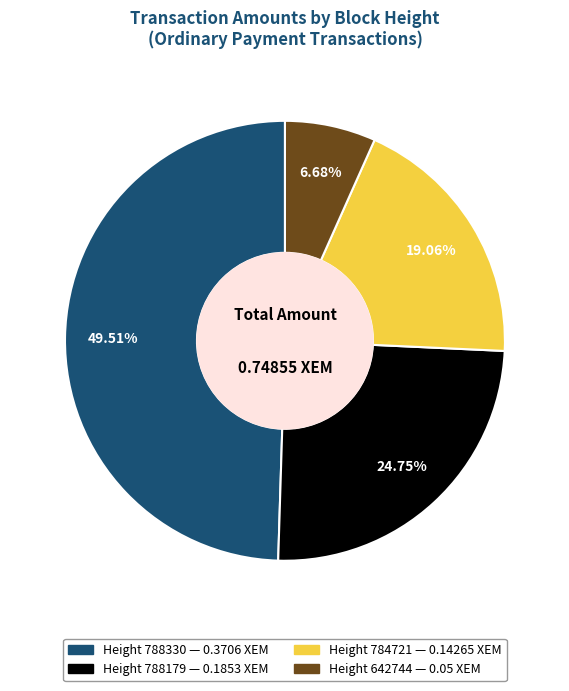

To the nearest percent, what is the average slice percentage?

25%